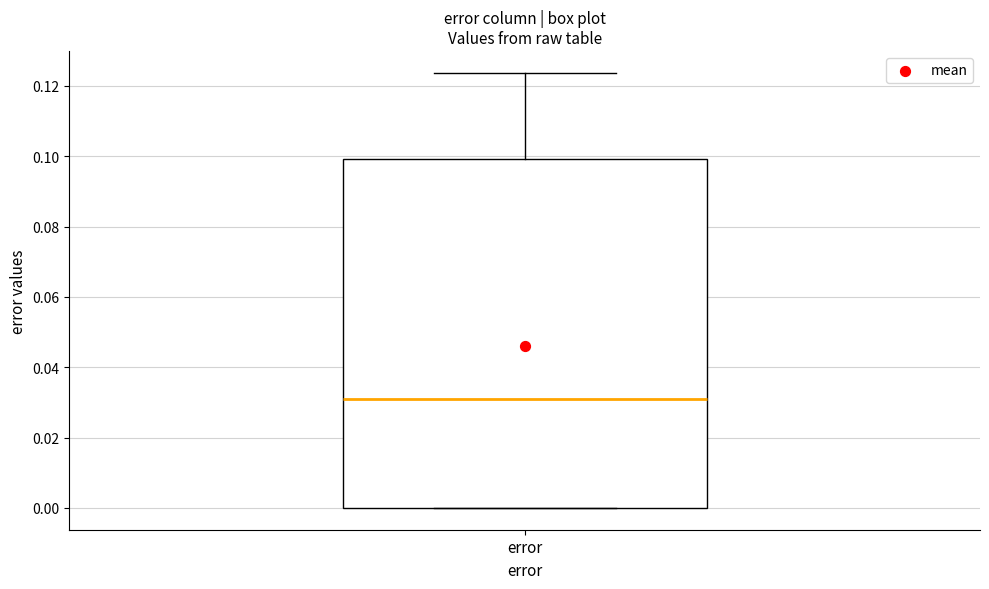

Read this box plot against the y-axis: the position of the median line, the range covered by the box, and the ends of both whiskers. The values are not printed on the chart, so give them approximately, as read against the axis.

median 0.030, box 0.000 to 0.100, whiskers 0.000 to 0.124